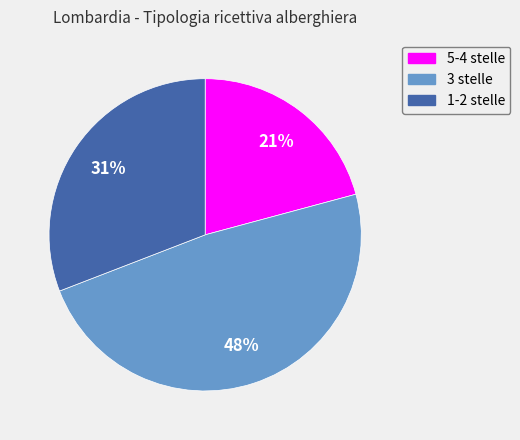

What is the smallest slice in the pie chart?

5-4 stelle